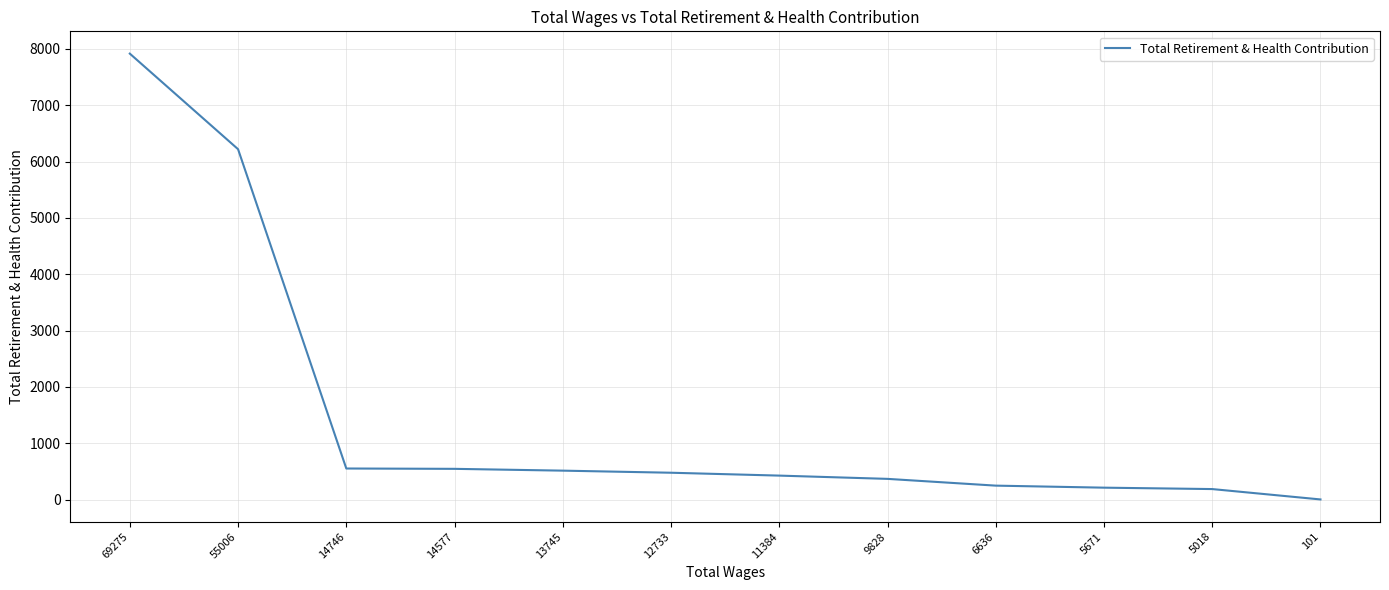

Is it true that the value at 12733 is 844?

False